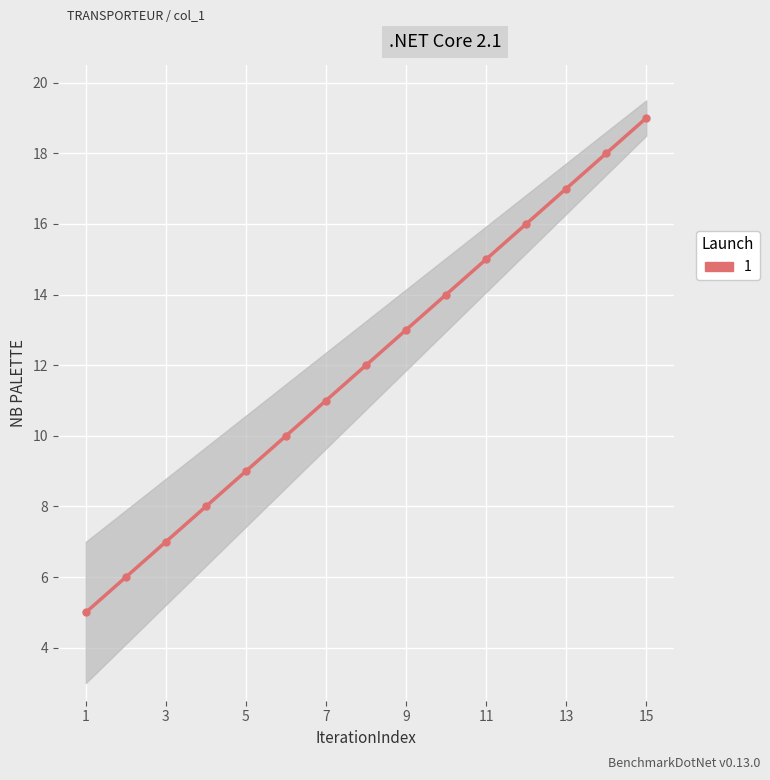

Is it true that the value at 5 is 13?

False